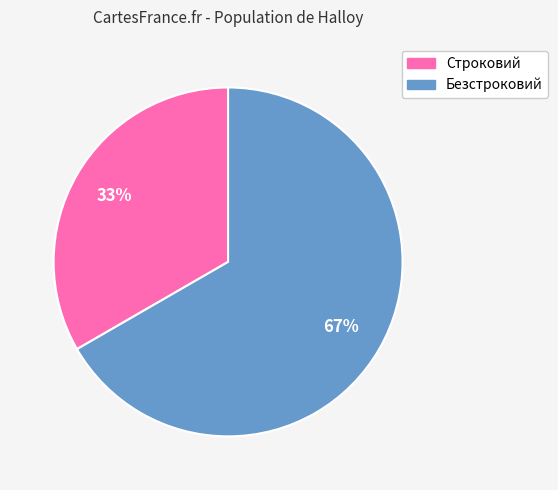

Is the sum of Строковий and Безстроковий greater than half?

Yes